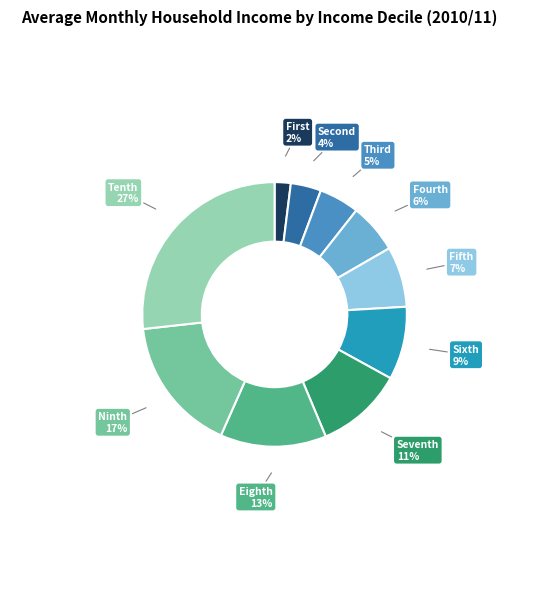

Is there any slice that represents more than half of the pie?

No